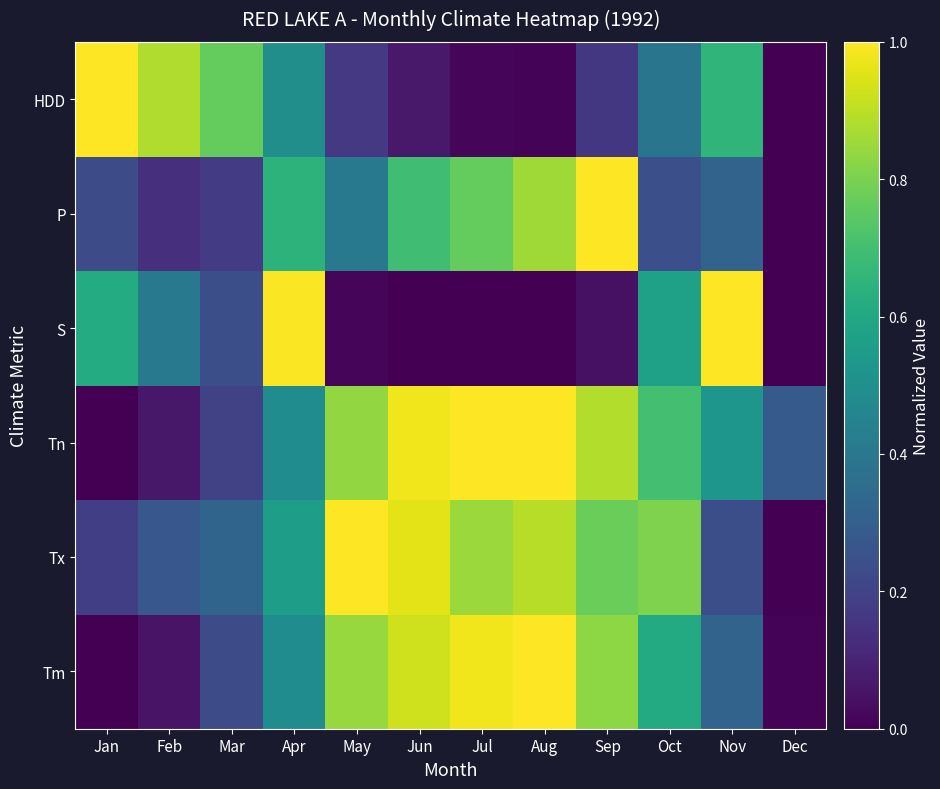

What is the maximum value shown in the chart?

1.0